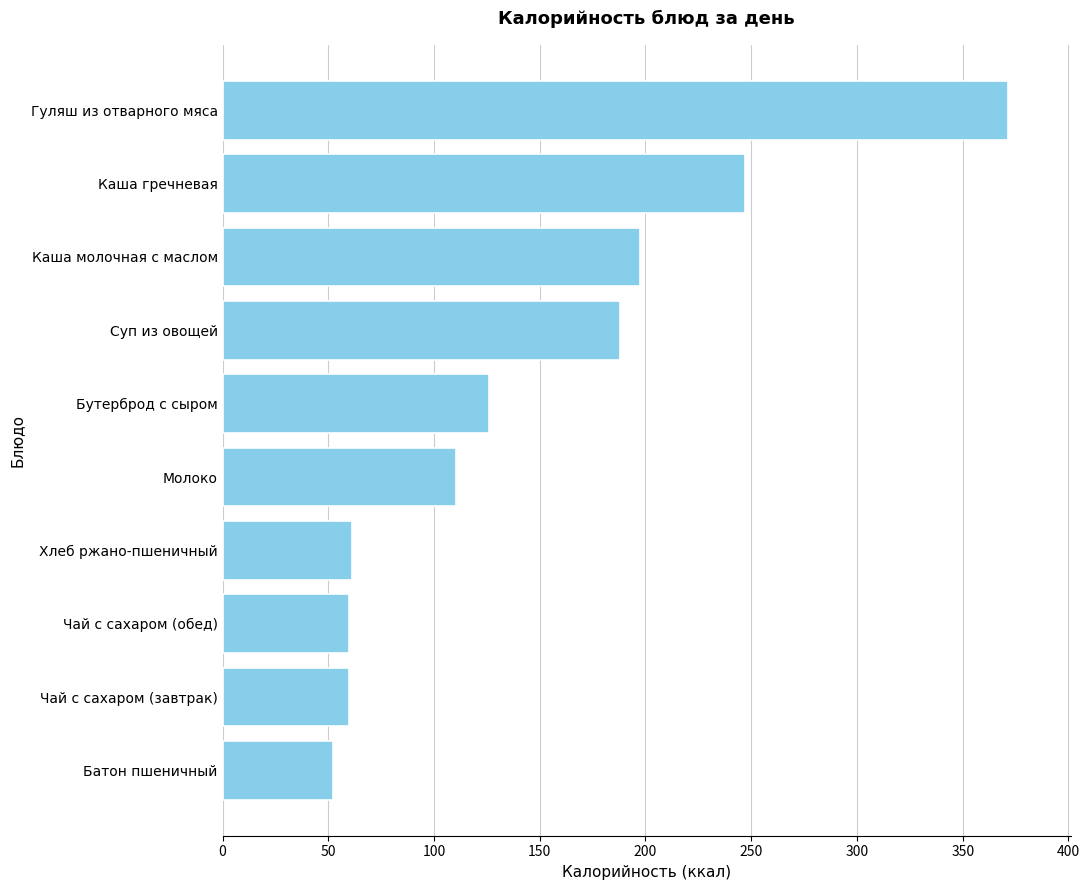

Where is the data nearest to the value 211?

Каша молочная с маслом